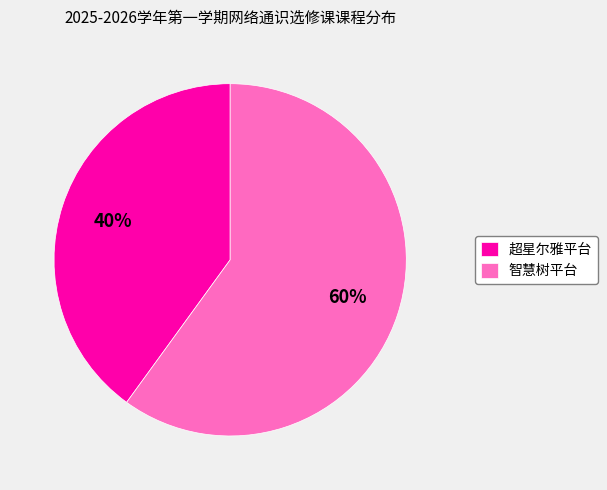

True or false: 智慧树平台 accounts for 60% of the total.

True